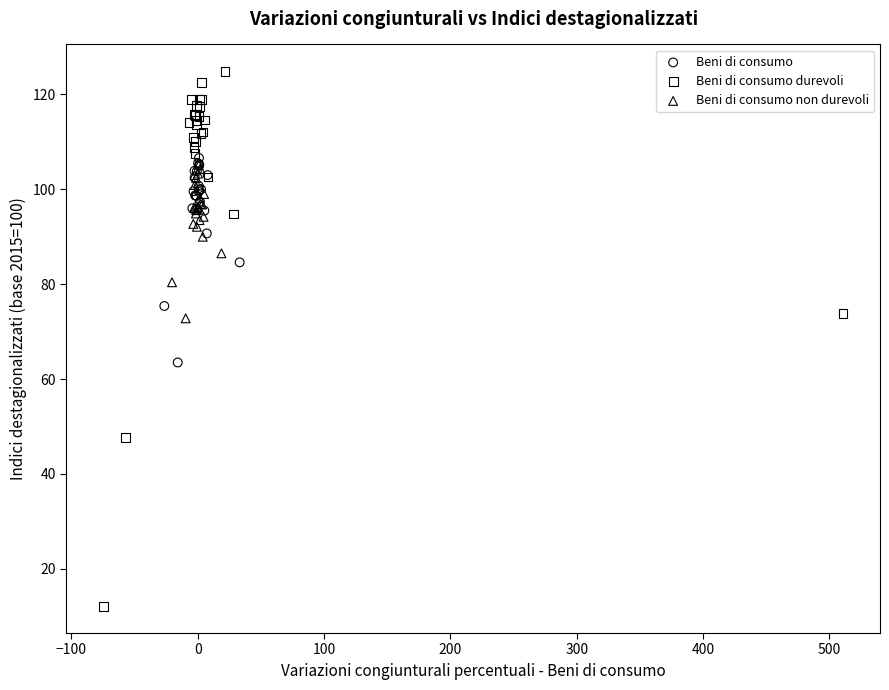

Which series contains the highest Y value?

Beni di consumo durevoli